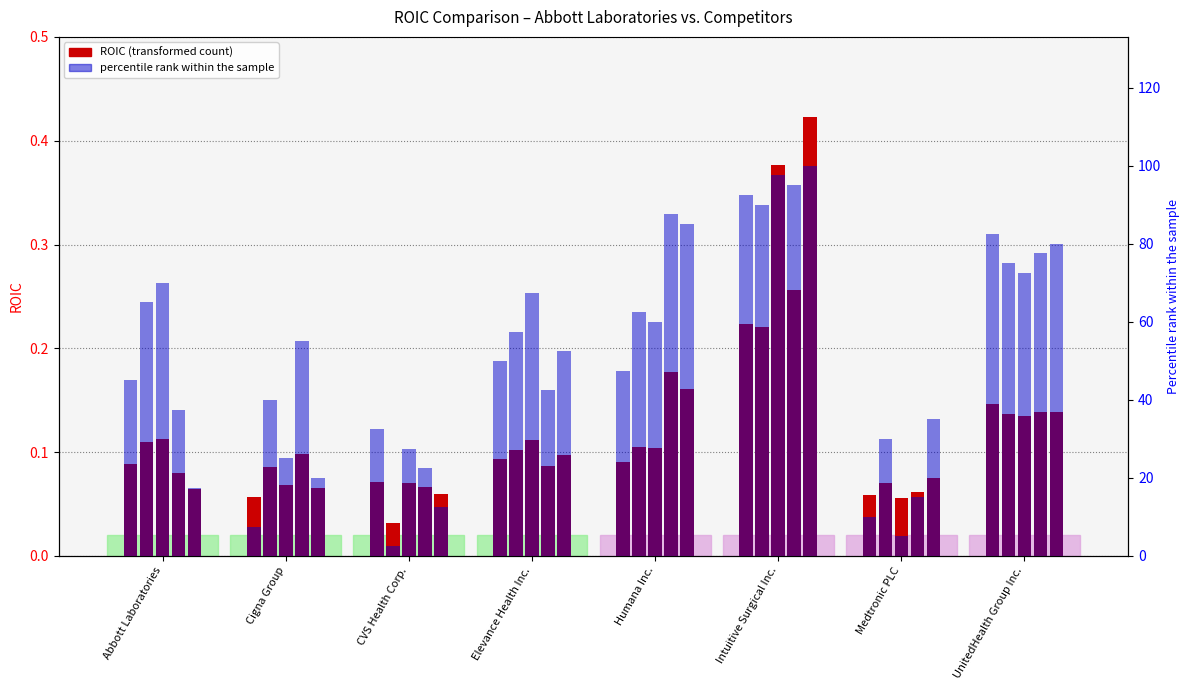

Does the chart contain any negative values?

No